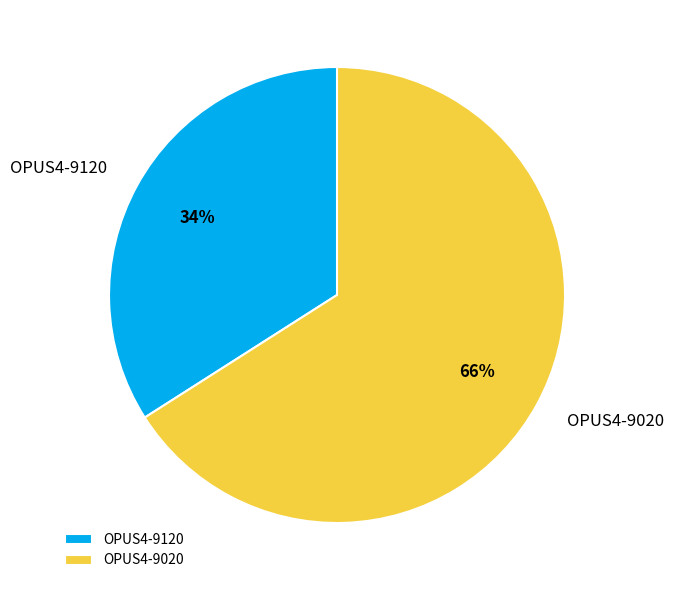

Do OPUS4-9120 and OPUS4-9020 together represent more than half of the pie?

Yes